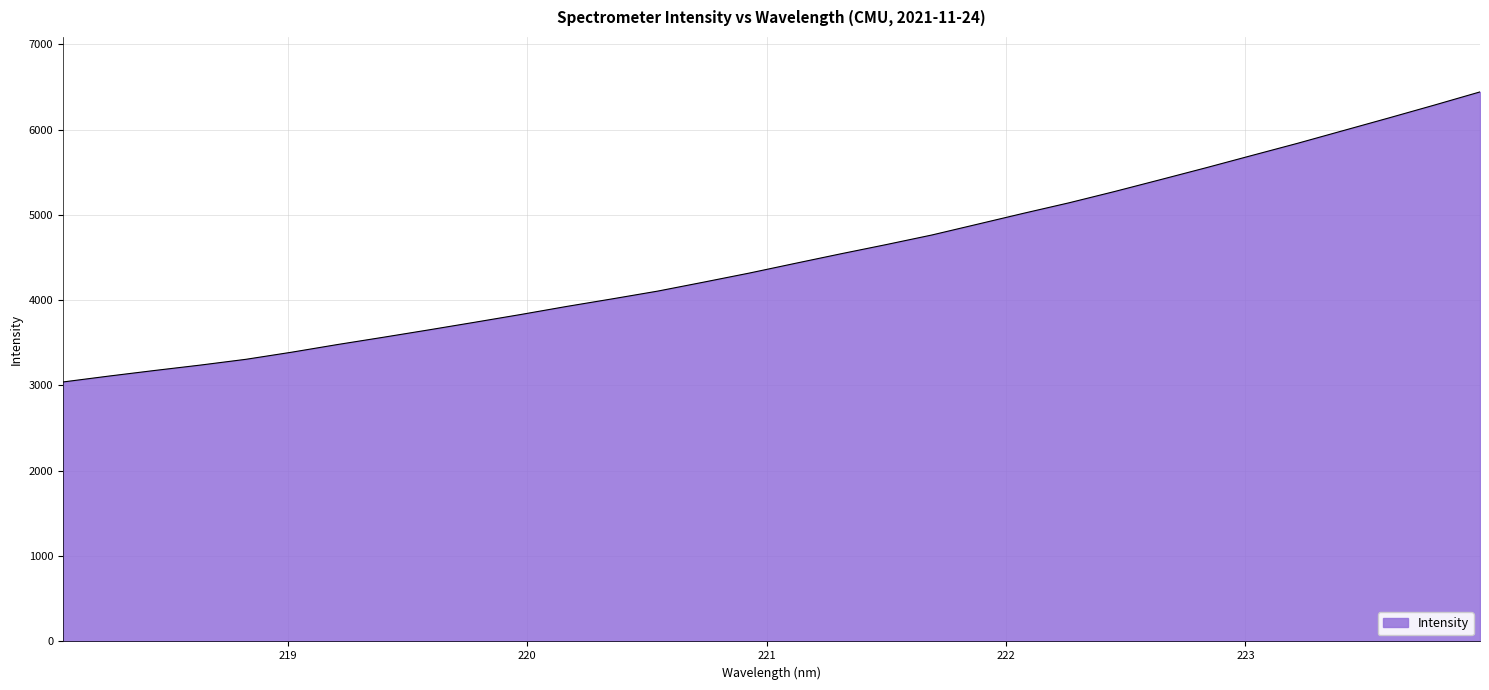

What is the greatest value displayed?

6440.7